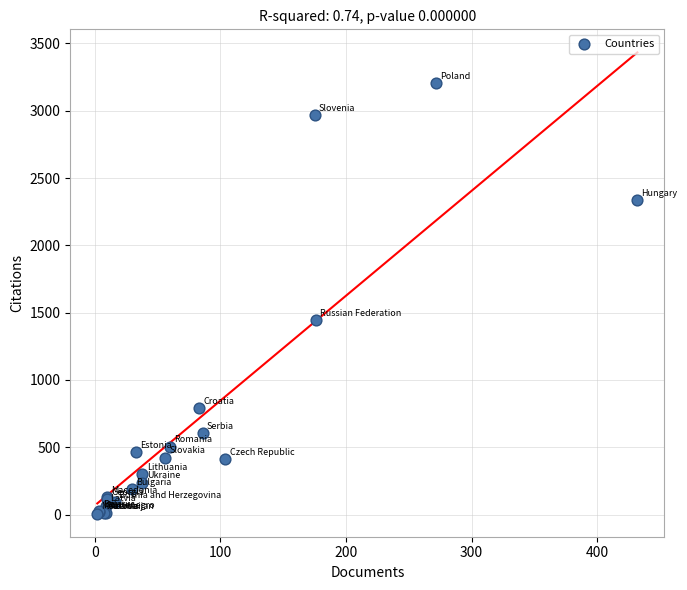

What Y value in the scatter plot is closest to 1605?

1442